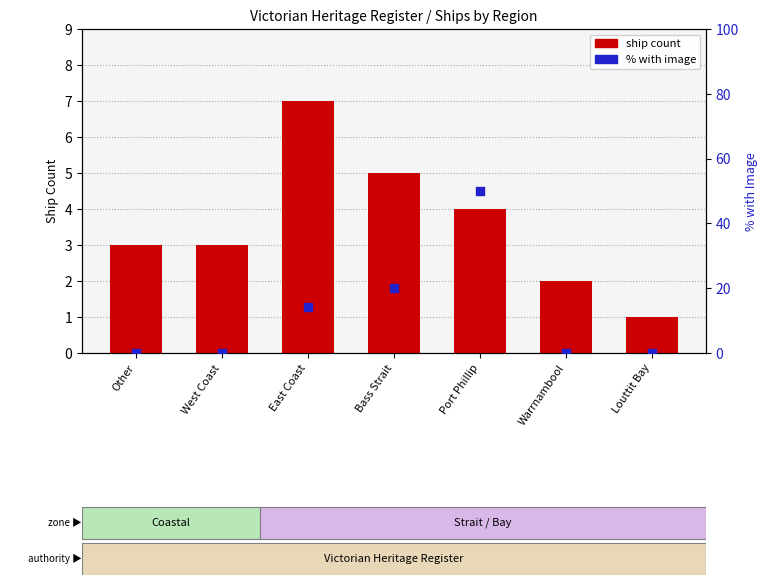

Which series has the largest total across all categories?

image %